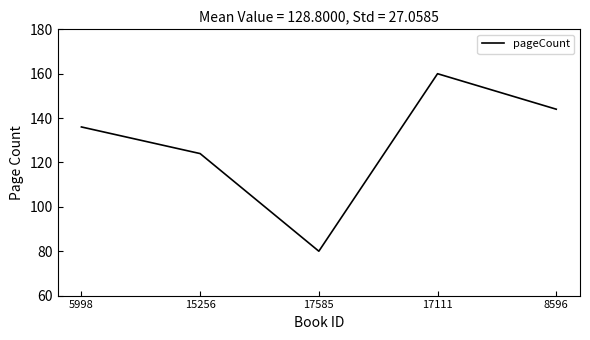

List the labels in order of value, smallest first.

17585, 15256, 5998, 8596, 17111